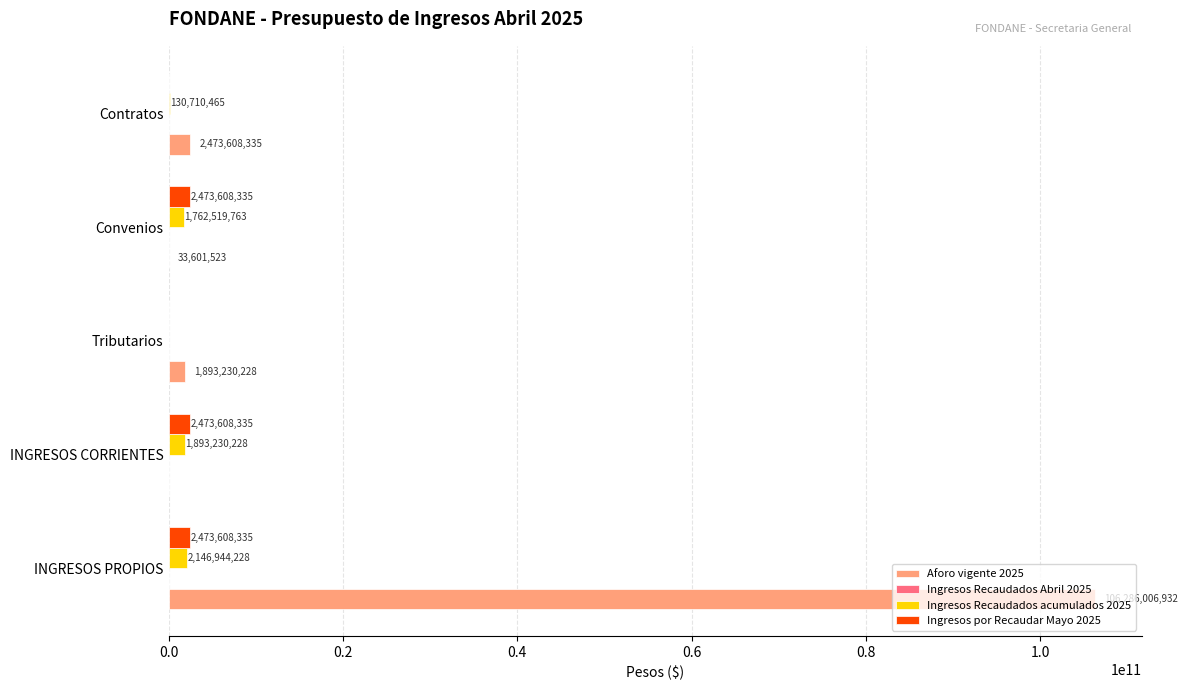

Between INGRESOS PROPIOS and INGRESOS CORRIENTES, which series saw the biggest shift?

Aforo vigente 2025